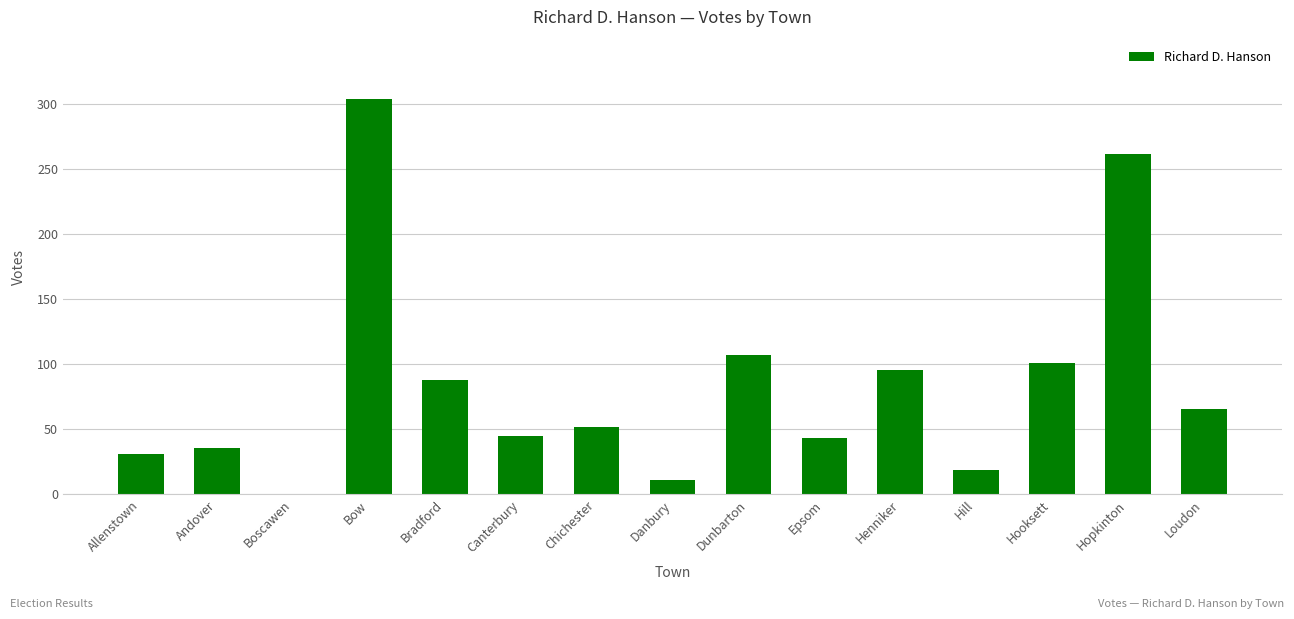

What is the ratio of the value at Danbury to the value at Epsom?

0.3